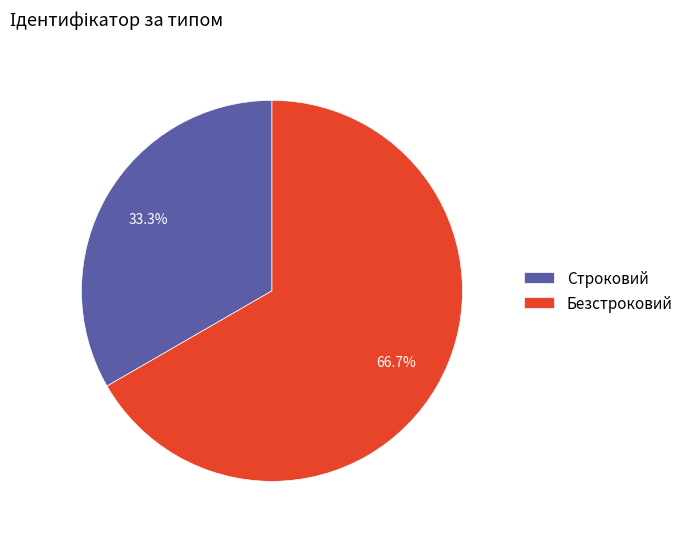

What portion of the pie excludes Строковий?

66.7%